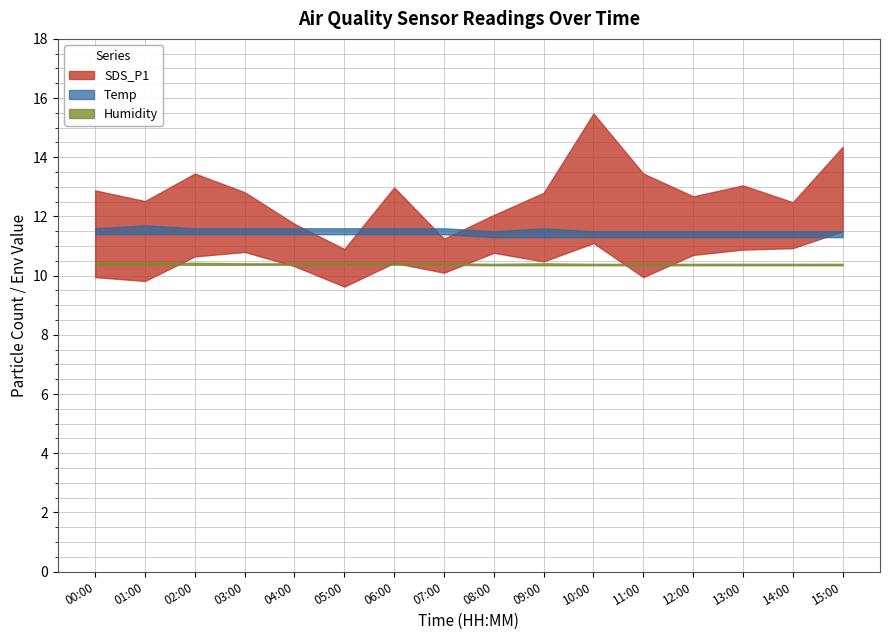

Which series has the widest spread of values?

SDS_P1